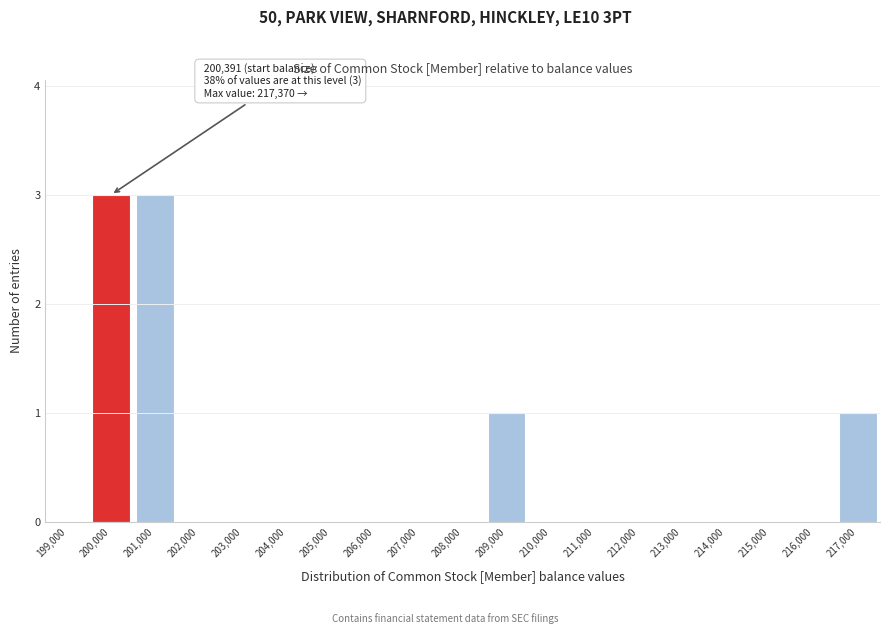

Reading left to right, what are all the values shown in this chart?

199,000=0	200,000=3	201,000=3	202,000=0	203,000=0	204,000=0	205,000=0	206,000=0	207,000=0	208,000=0	209,000=1	210,000=0	211,000=0	212,000=0	213,000=0	214,000=0	215,000=0	216,000=0	217,000=1